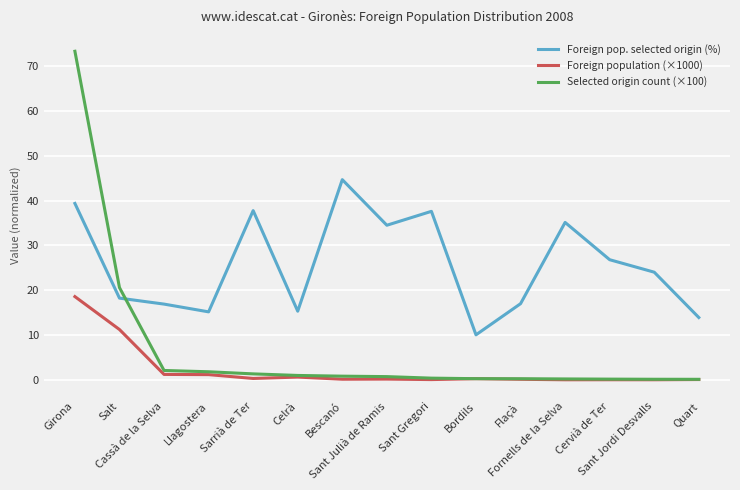

What is the spread (max minus min) of values at Cassà de la Selva?

15.7